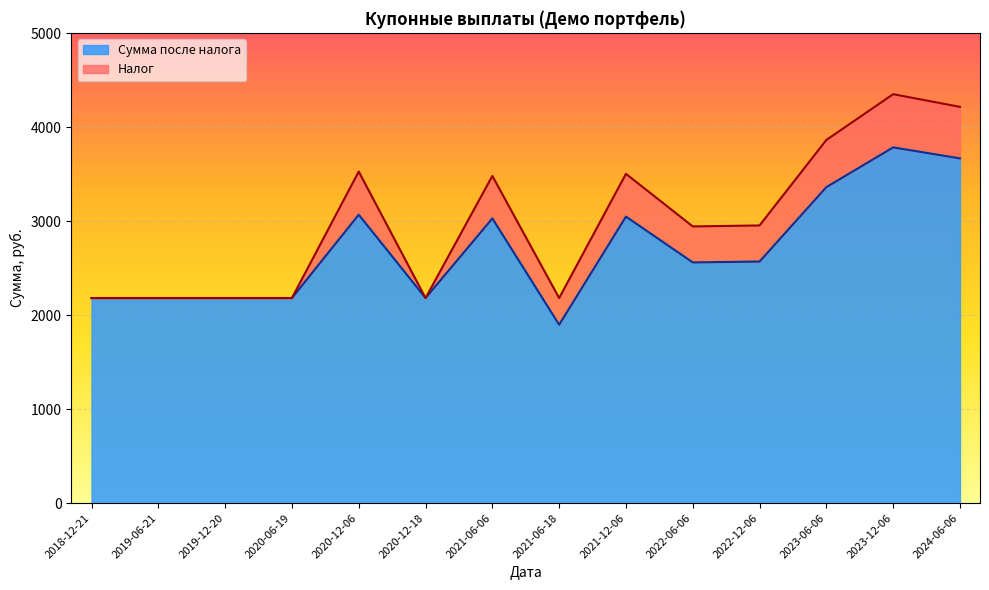

Approximately how many times larger is the value at 2021-06-18 compared to 2023-12-06?

0.5